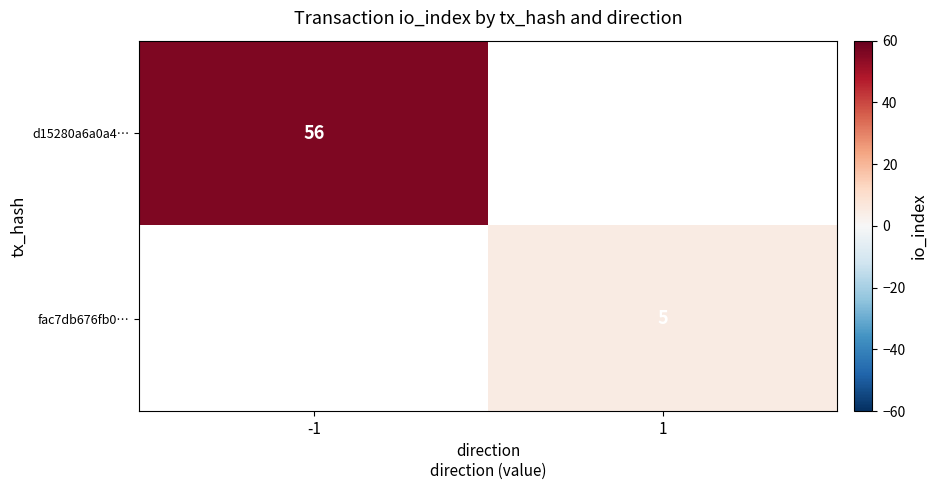

True or false: fac7db676fb0… has a value of 9 at 1.

False